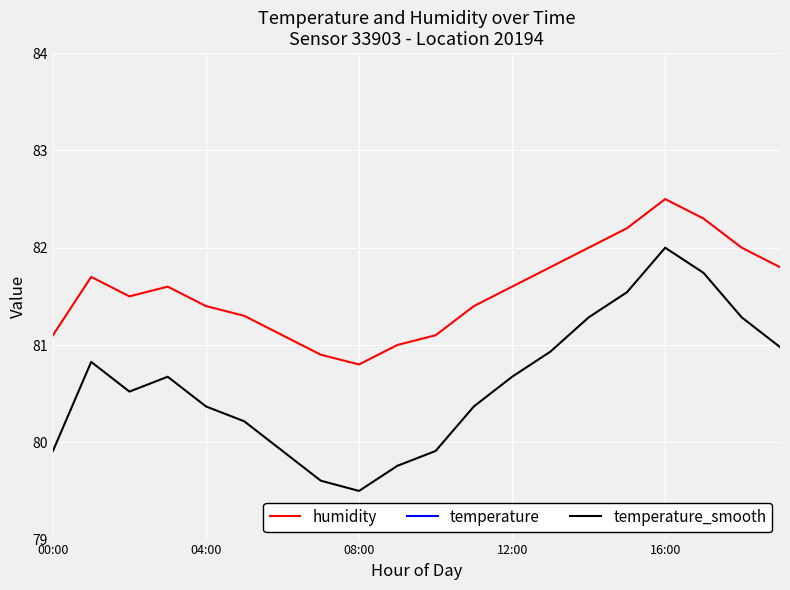

What is the average value of the humidity series?

81.6